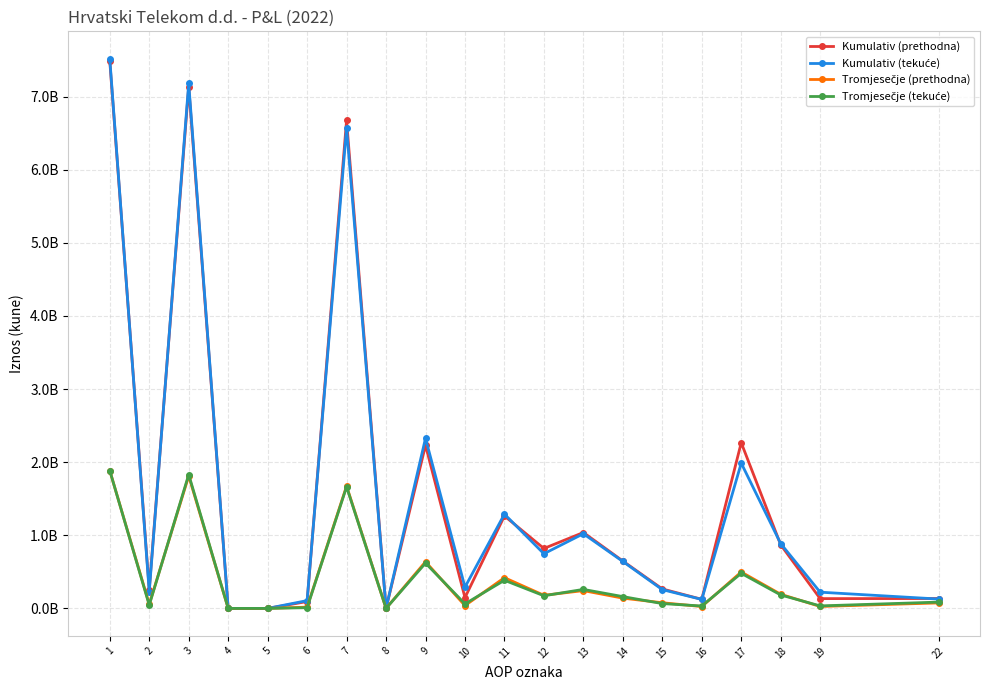

The Kumulativ (prethodna) series shows 59251002 at 19. True or false?

False